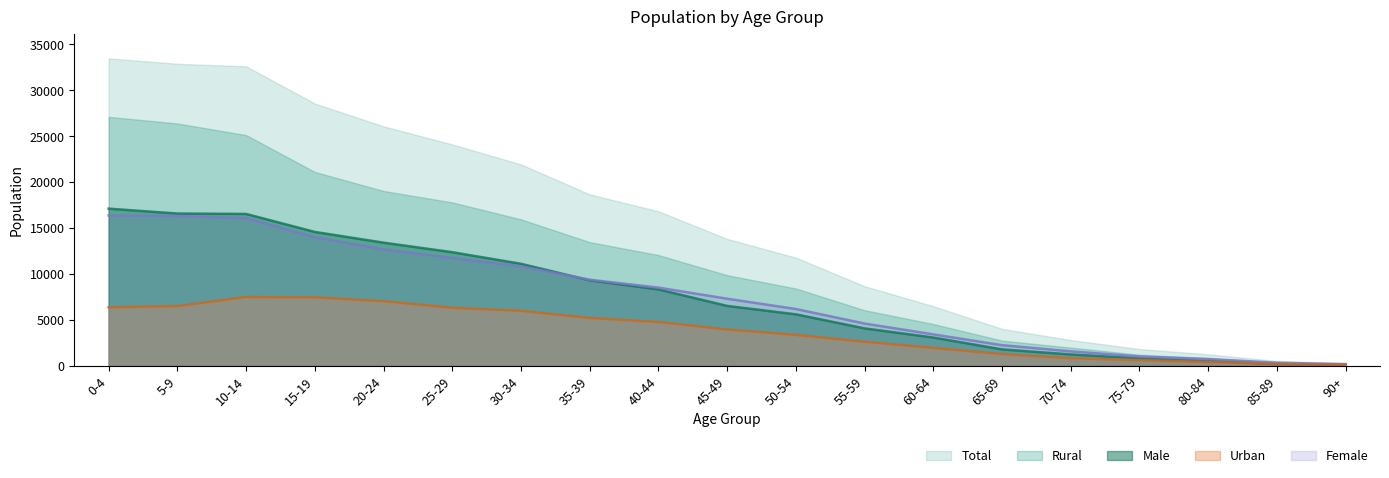

Does the chart display data point markers on the line(s)?

No